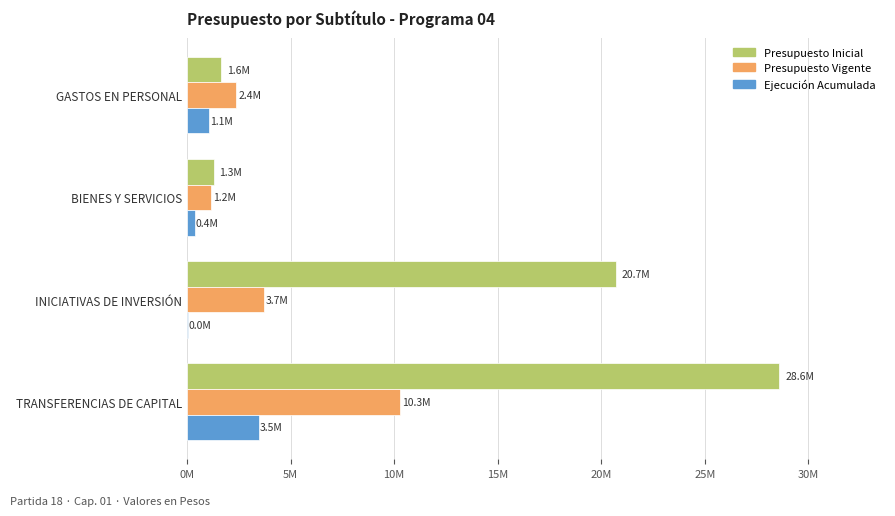

What are all the series names shown in the legend?

Presupuesto Inicial, Presupuesto Vigente, Ejecución Acumulada